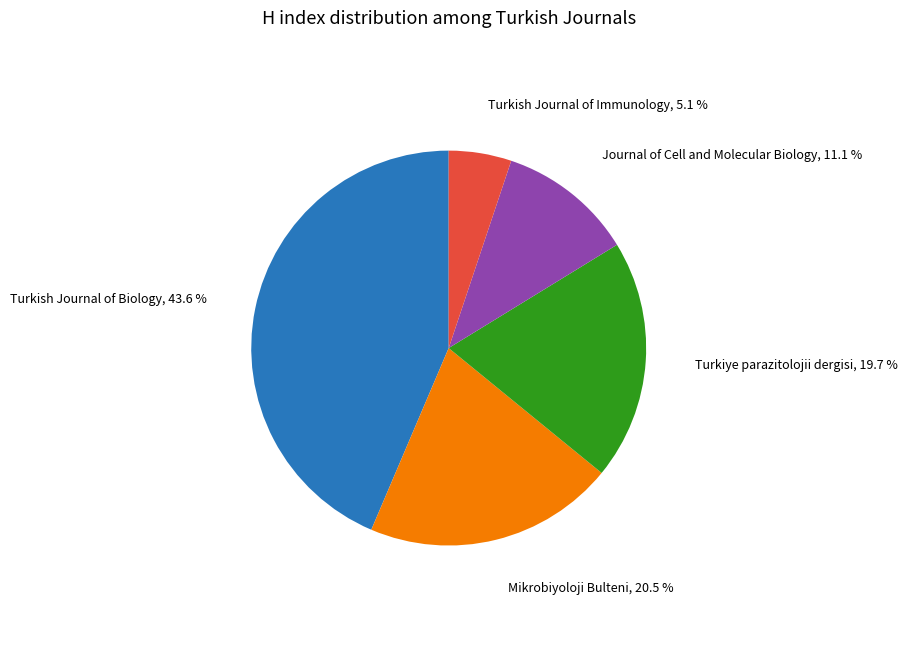

Rank the categories by value from highest to lowest.

Turkish Journal of Biology, Mikrobiyoloji Bulteni, Turkiye parazitolojii dergisi, Journal of Cell and Molecular Biology, Turkish Journal of Immunology